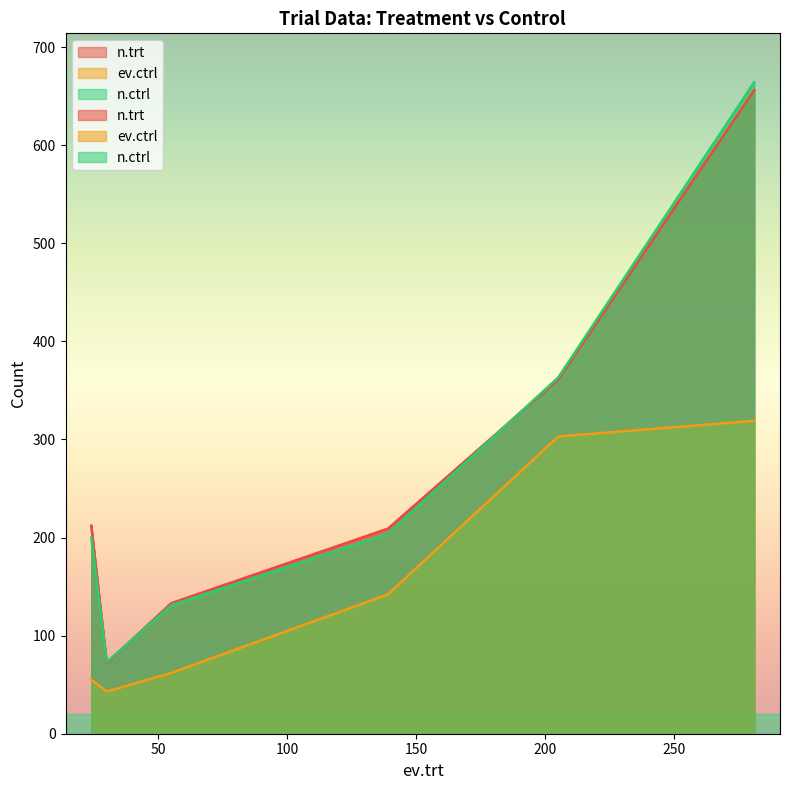

Does the chart have visible grid lines?

No